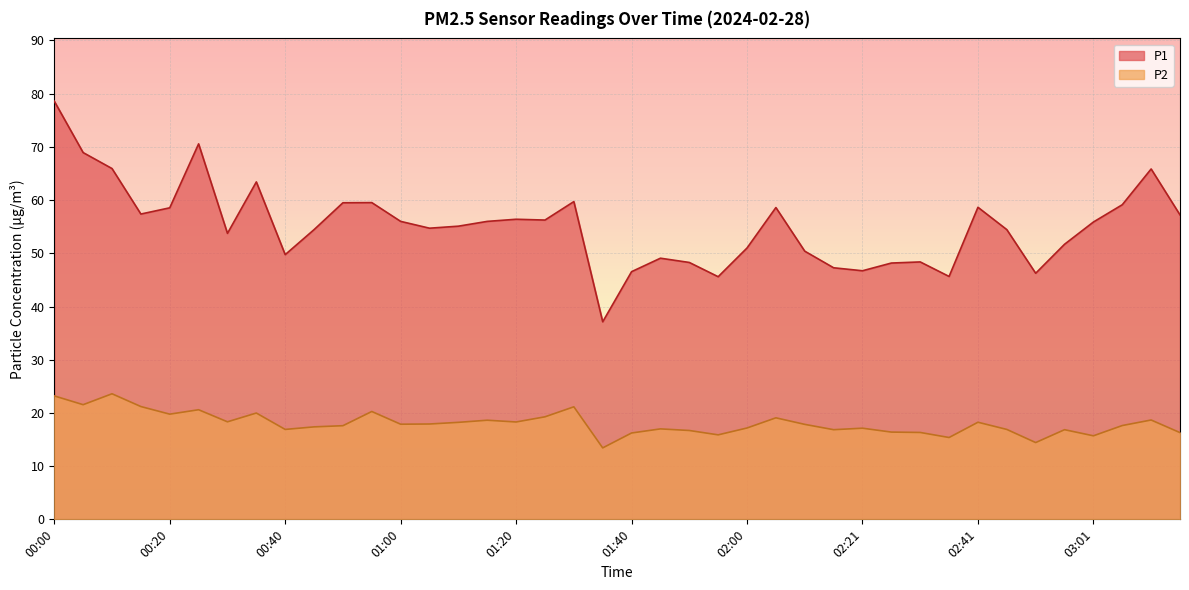

What position from the left is 03:06?

38